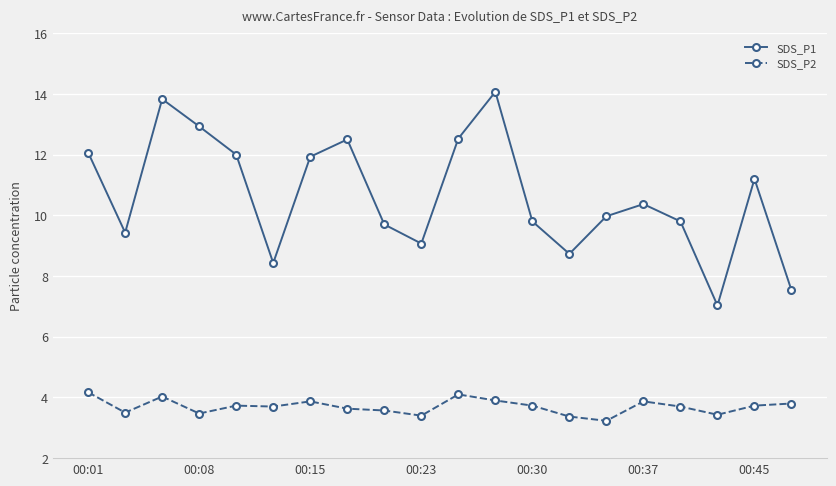

Which series has the largest total across all categories?

SDS_P1